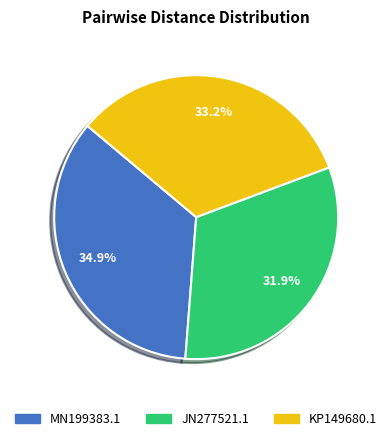

Rank the categories by value from highest to lowest.

MN199383.1, KP149680.1, JN277521.1